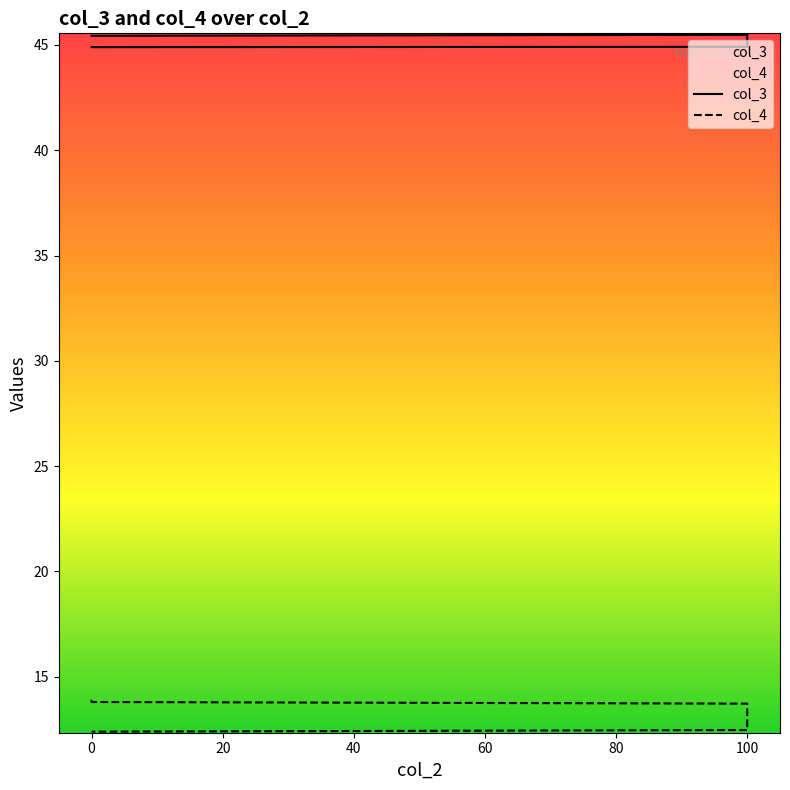

What is the total value across all series at 100?

58.6